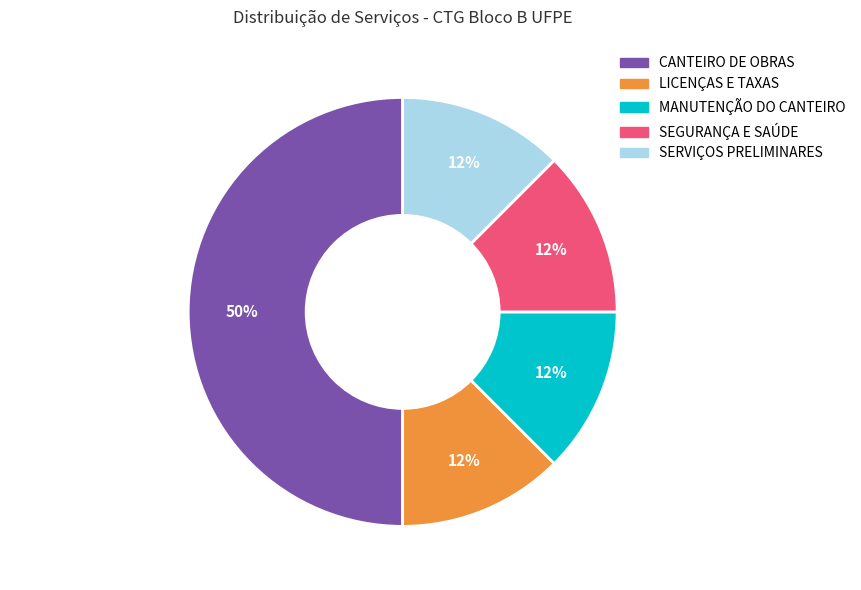

How many segments does this pie chart have?

5